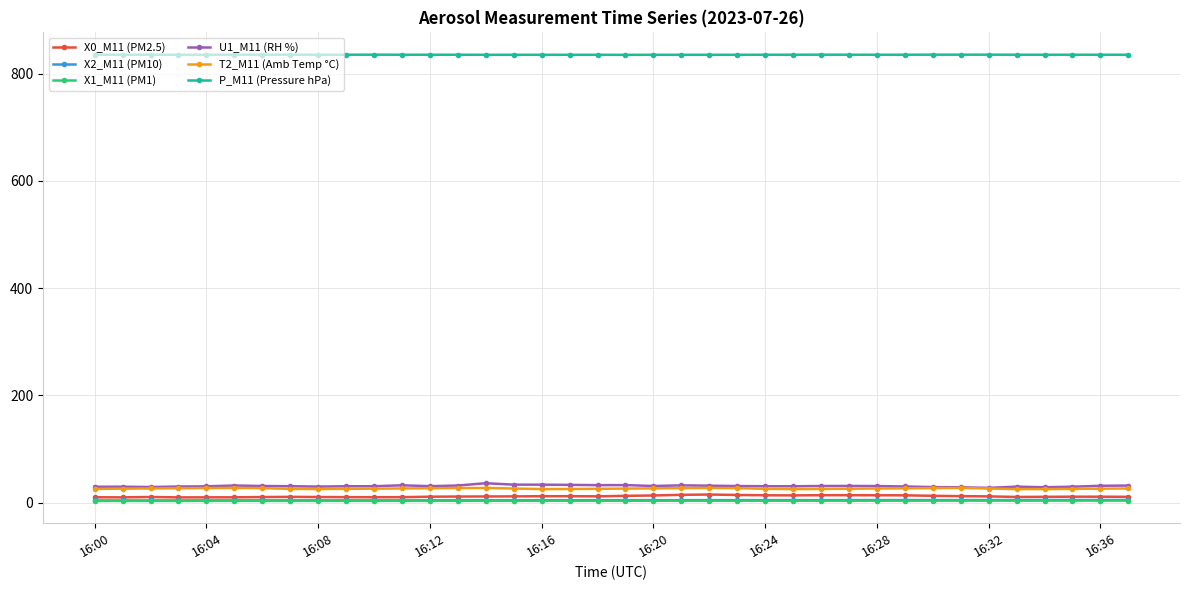

True or false: P_M11 (Pressure hPa) and X1_M11 (PM1) intersect in this chart.

False